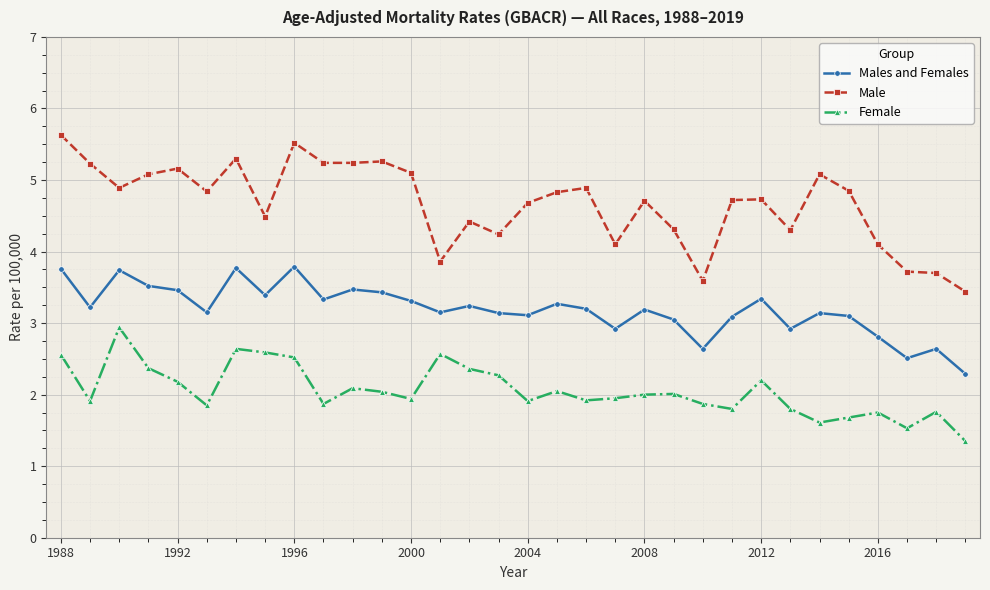

What is the difference between the maximum and second lowest values in the Male series?

2.0